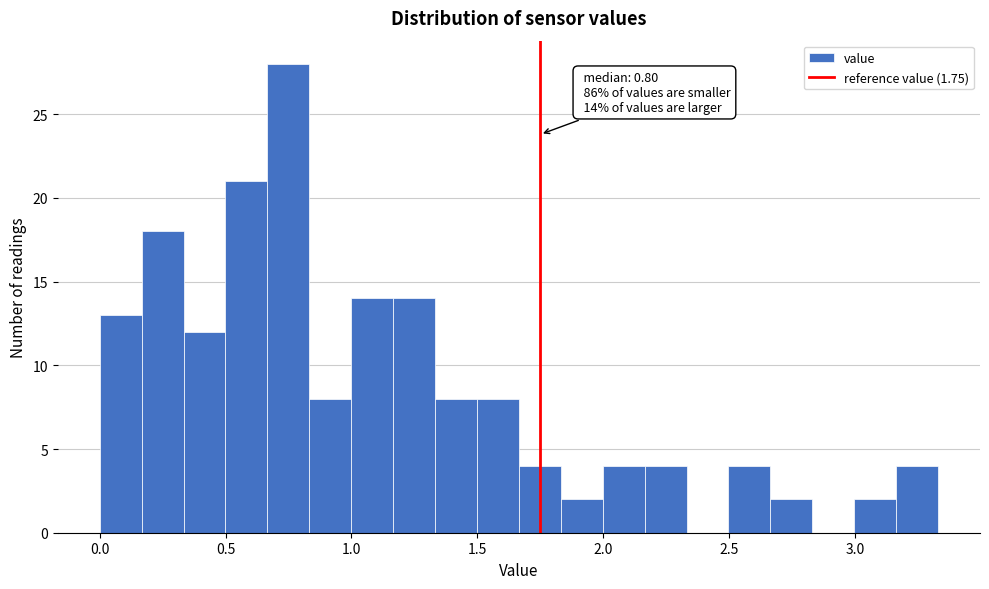

Around what value on the x-axis is the tallest bar? Give the approximate position of its centre, as read against the axis.

0.75